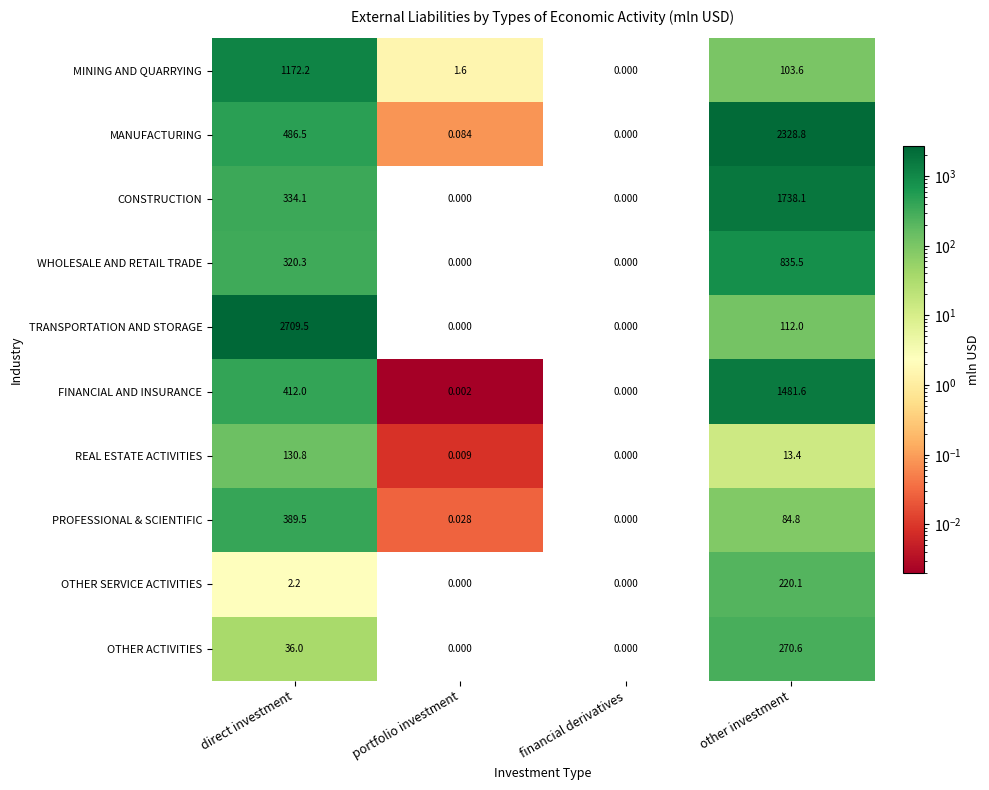

List the series in order of their peak value, highest first.

TRANSPORTATION AND STORAGE, MANUFACTURING, CONSTRUCTION, FINANCIAL AND INSURANCE, MINING AND QUARRYING, WHOLESALE AND RETAIL TRADE, PROFESSIONAL & SCIENTIFIC, OTHER ACTIVITIES, OTHER SERVICE ACTIVITIES, REAL ESTATE ACTIVITIES